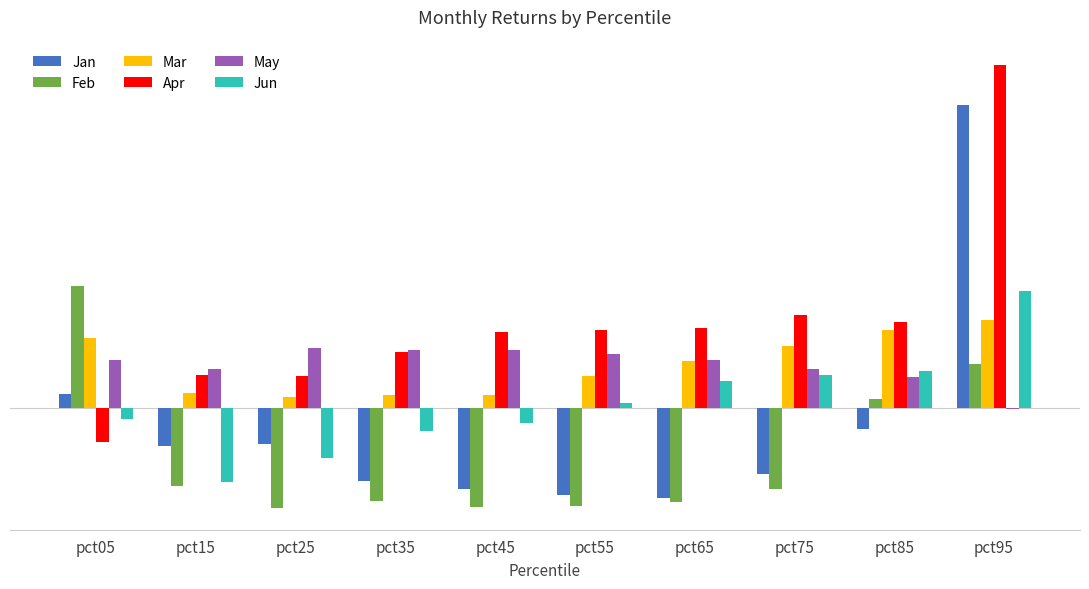

What are all the series names shown in the legend?

Jan, Feb, Mar, Apr, May, Jun